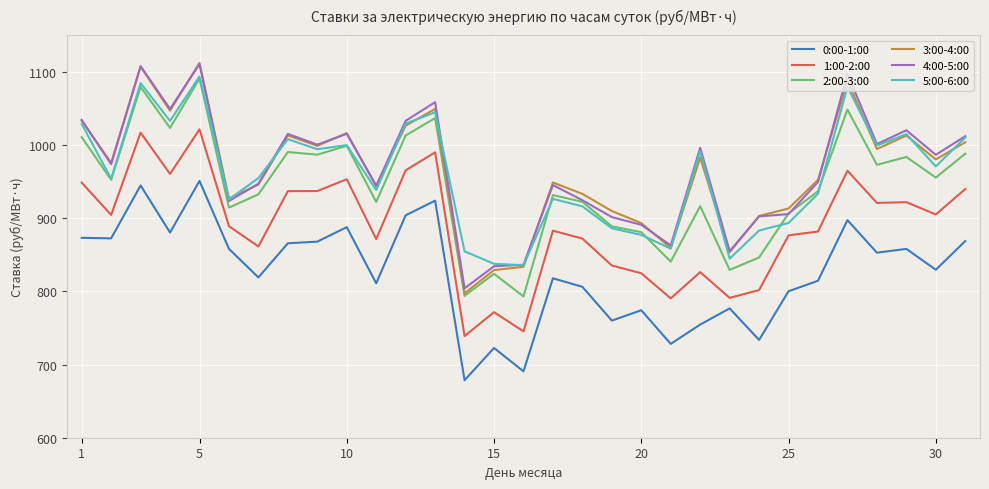

What is the smallest value displayed?

678.6